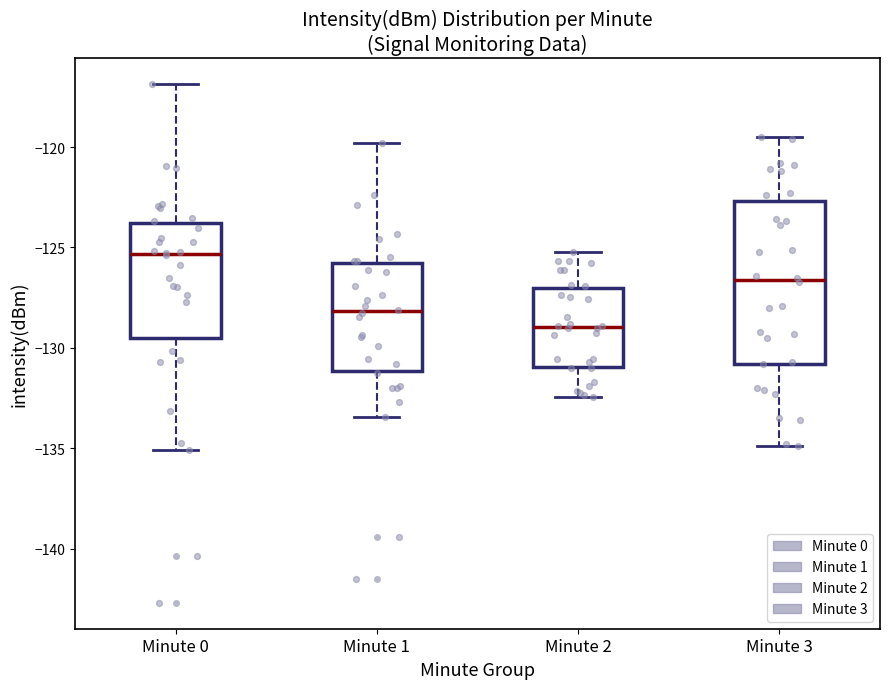

Reading left to right, read every box against the y-axis: the position of its median line, the range the box covers, and the ends of its whiskers. The values are not printed on the chart, so give them approximately, as read against the axis.

Minute 0: median -125.5, box -129.5 to -124.0, whiskers -135.0 to -117.0
Minute 1: median -128.0, box -131.0 to -126.0, whiskers -133.5 to -120.0
Minute 2: median -129.0, box -131.0 to -127.0, whiskers -132.5 to -125.0
Minute 3: median -126.5, box -131.0 to -122.5, whiskers -135.0 to -119.5